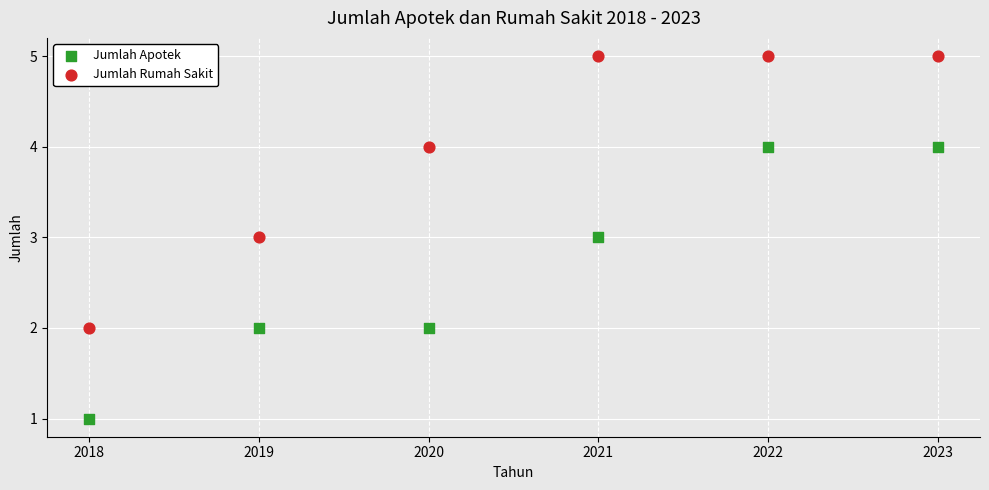

What are all the series names shown in the legend?

Jumlah Apotek, Jumlah Rumah Sakit